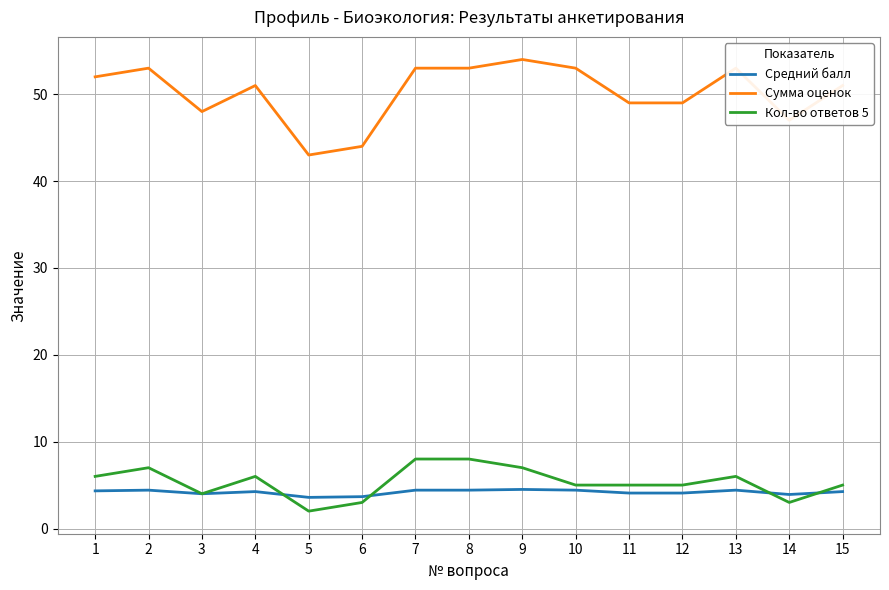

Which series has the largest total across all categories?

Сумма оценок